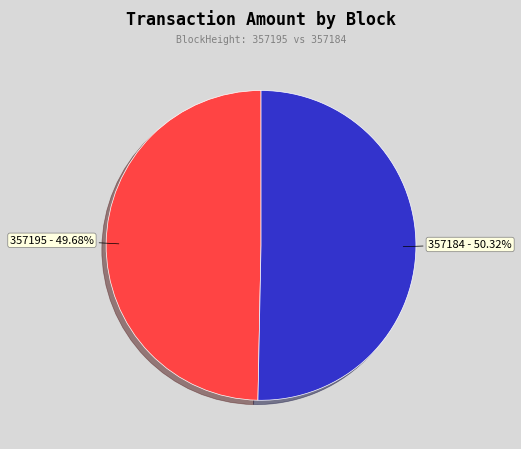

Is there a majority slice in this chart?

Yes